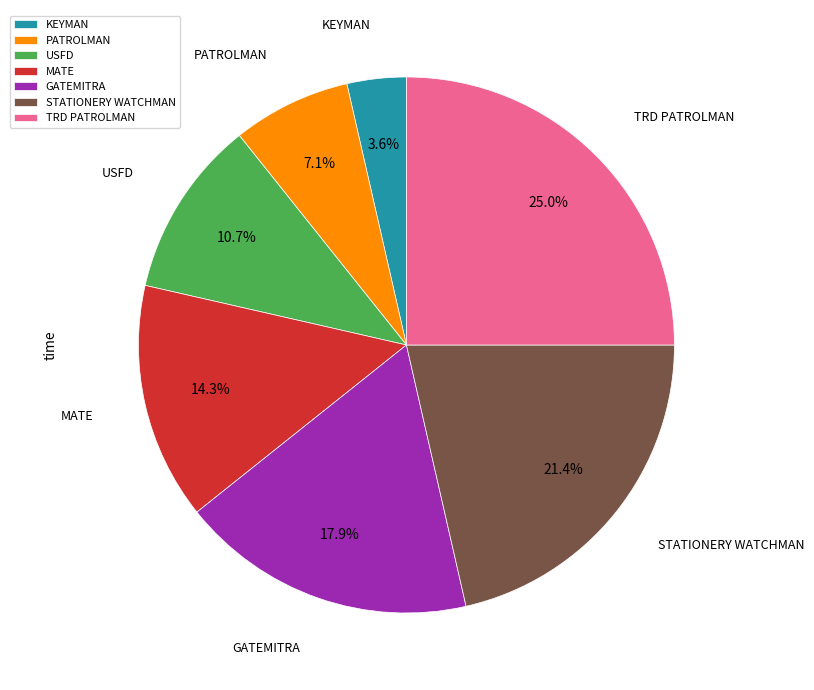

To the nearest percent, what is the difference between the largest and smallest slice percentages?

21%